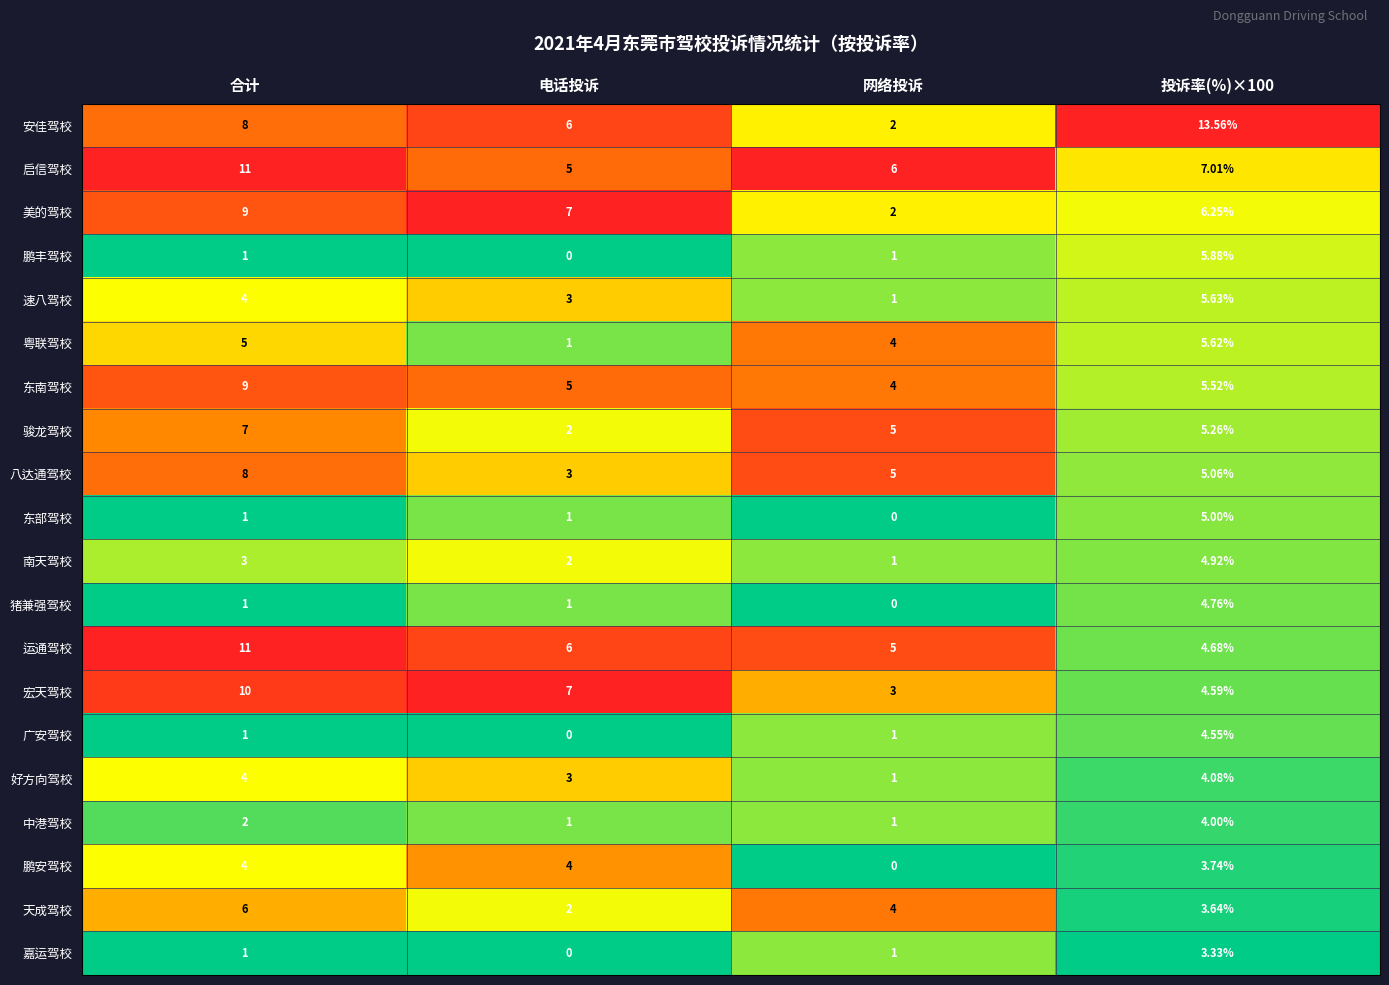

Which series has the largest total across all categories?

安佳驾校